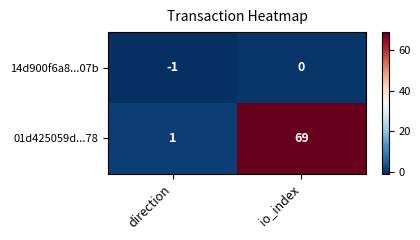

What is the difference between the maximum and minimum values in the 01d425059d...78 series?

68